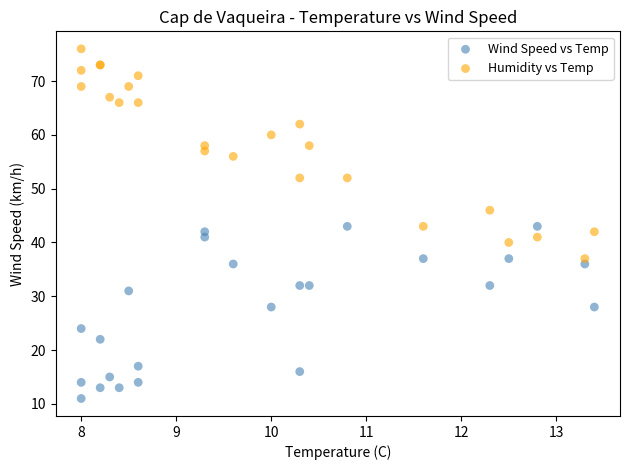

Which series reaches the maximum Y coordinate?

Humidity vs Temp